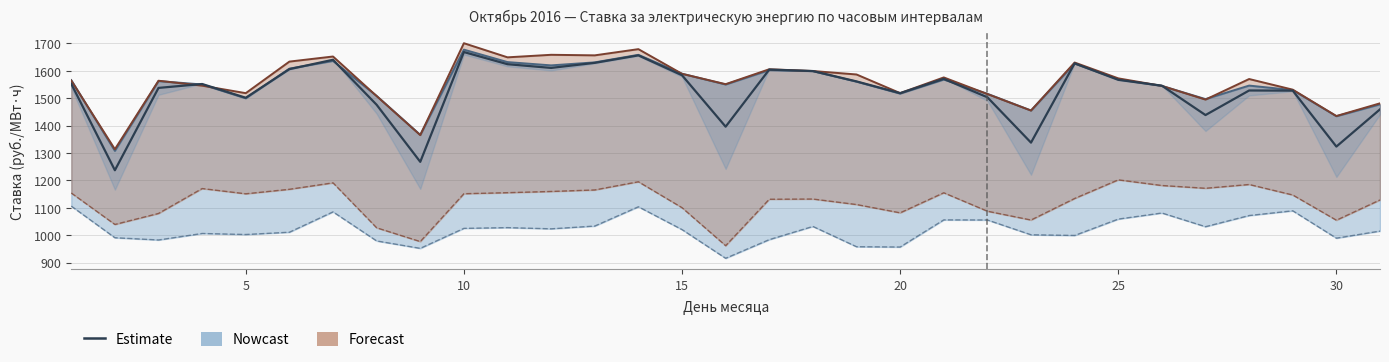

True or false: col_5 base and Estimate cross at least once.

False